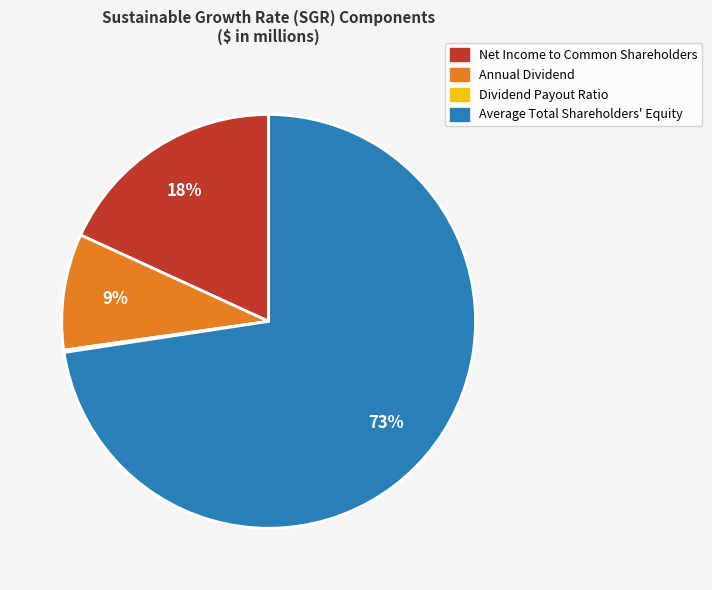

What is the largest slice in the pie chart?

Average Total Shareholders' Equity